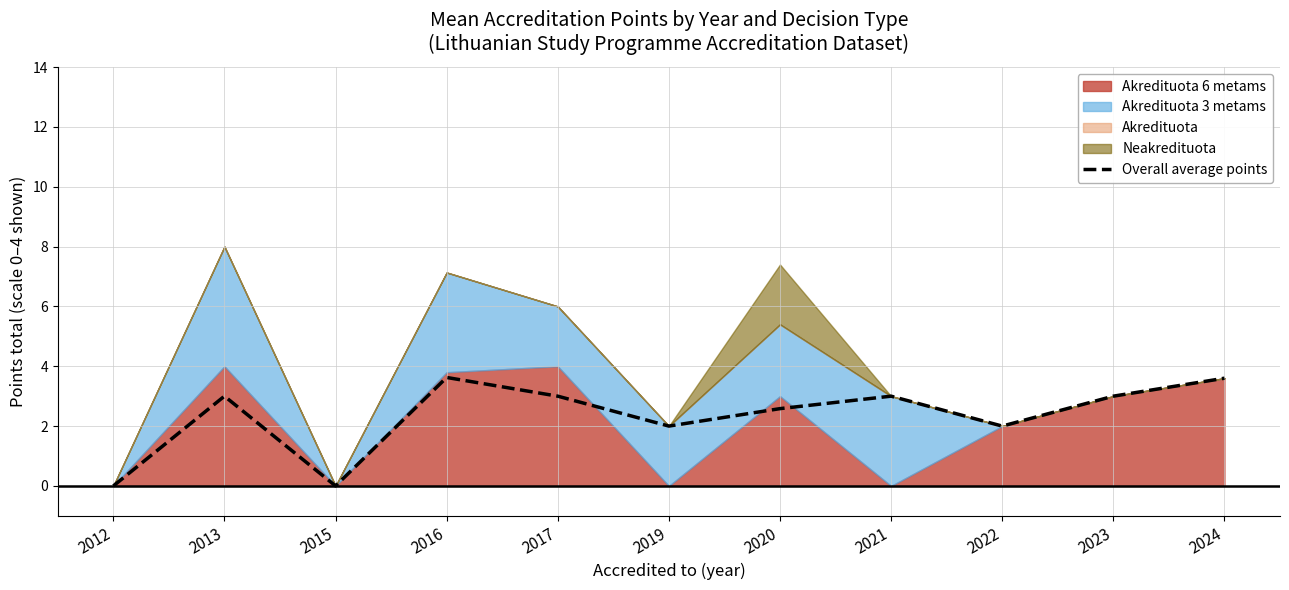

Approximately how many times larger is the value at 2024 compared to 2022?

1.8